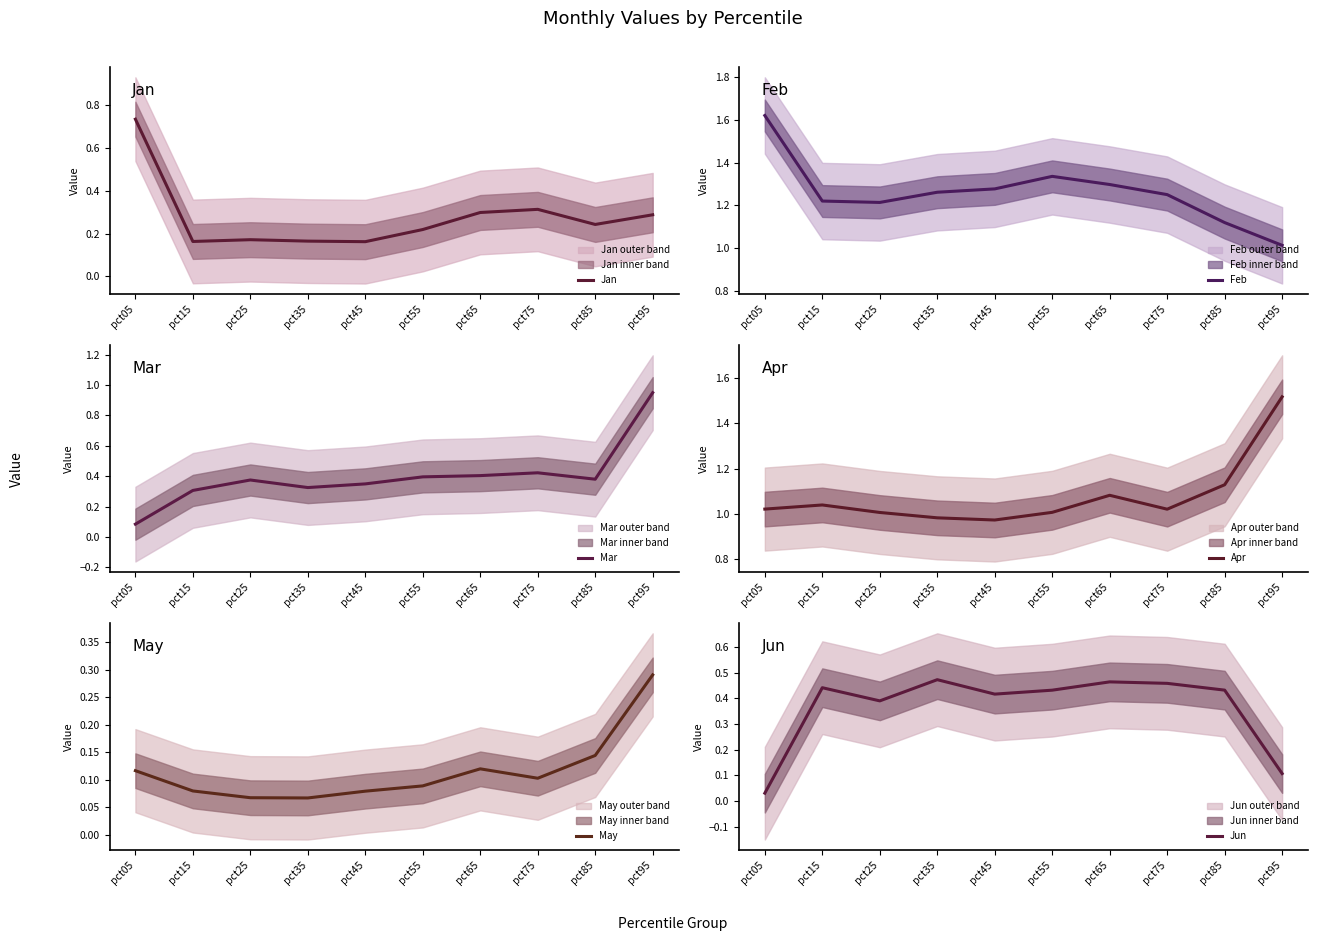

How many intersections are there between Jan and Jun?

2